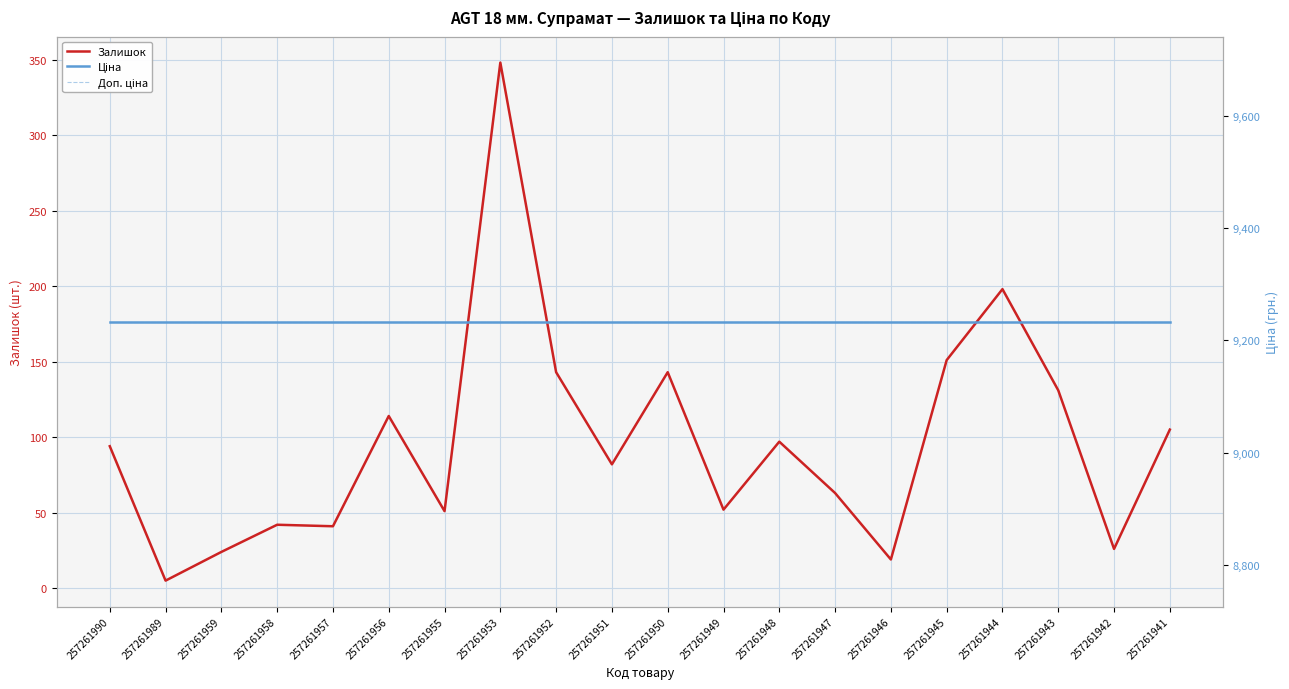

Is this an area chart (filled region under the line)?

No